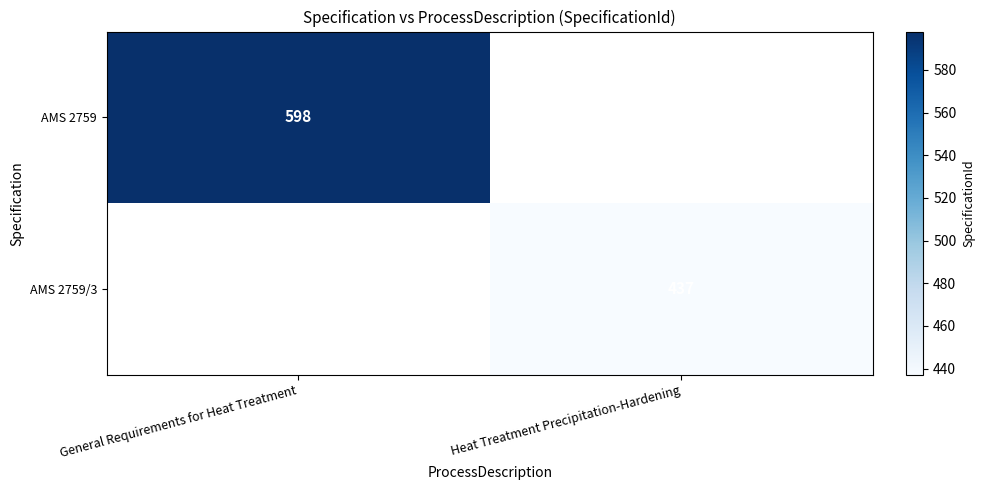

Which has a higher value, Heat Treatment Precipitation-Hardening or General Requirements for Heat Treatment?

General Requirements for Heat Treatment